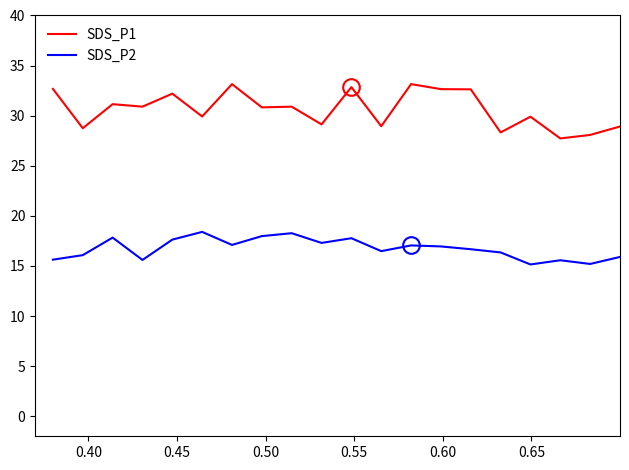

True or false: SDS_P2 has more than 0 points higher than both neighbors.

True